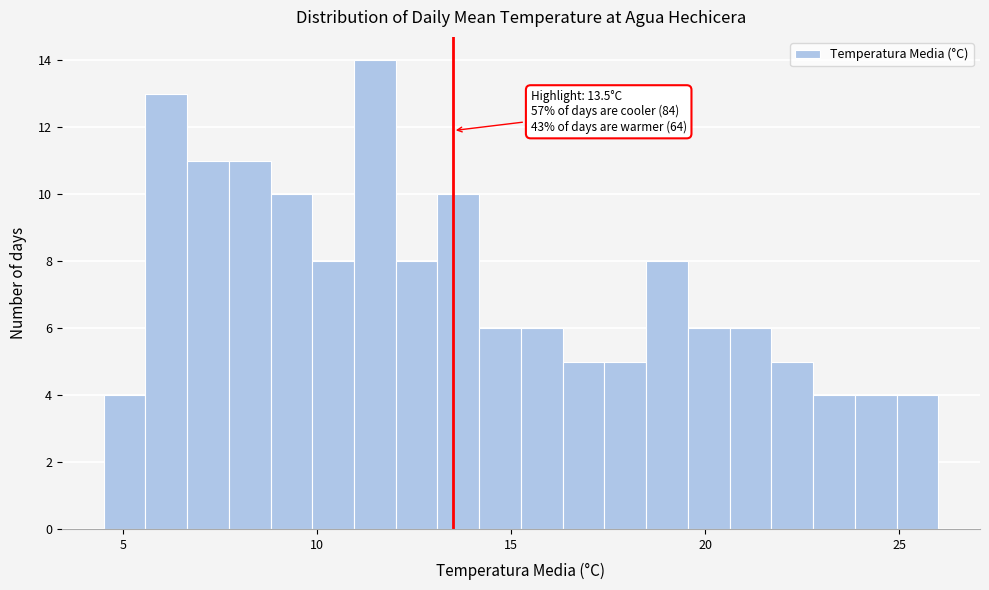

Read against the x-axis, roughly where is the centre of the tallest bar?

11.5